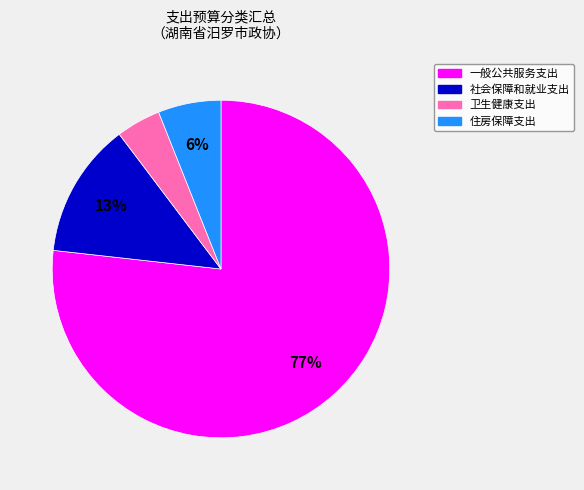

Count the number of slices in the pie.

4